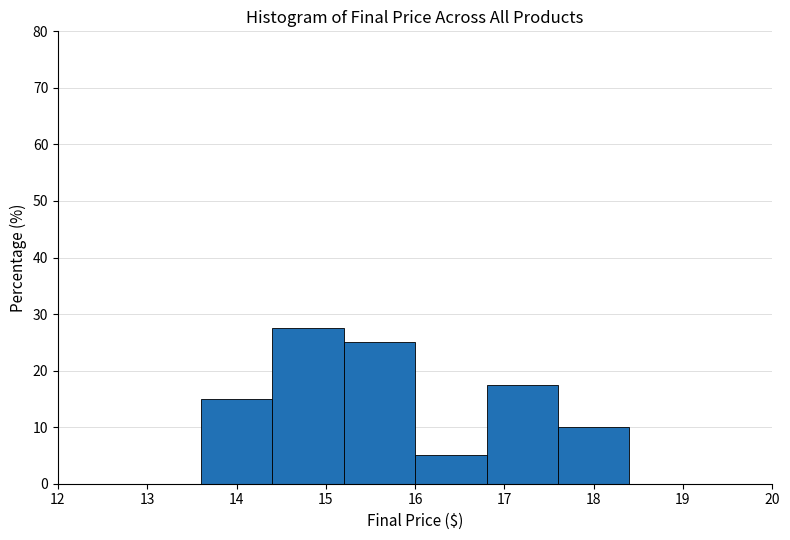

Reading left to right, list every bar in this chart as the range it spans on the x-axis followed by its height. The values are not printed on the chart, so give them approximately, as read against the axis.

12.0 to 12.8: 0
12.8 to 13.6: 0
13.6 to 14.4: 15
14.4 to 15.2: 28
15.2 to 16.0: 25
16.0 to 16.8: 5
16.8 to 17.6: 18
17.6 to 18.4: 10
18.4 to 19.2: 0
19.2 to 20.0: 0